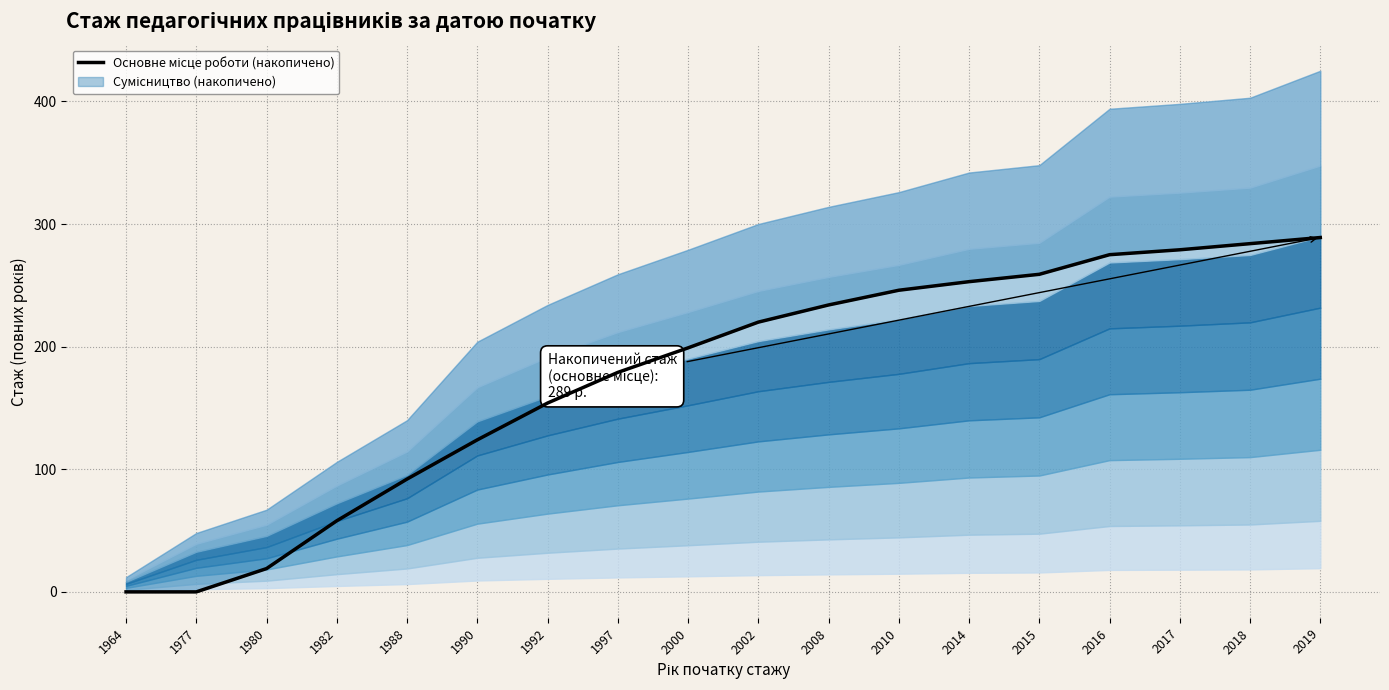

Where does the data first go above 220?

2008